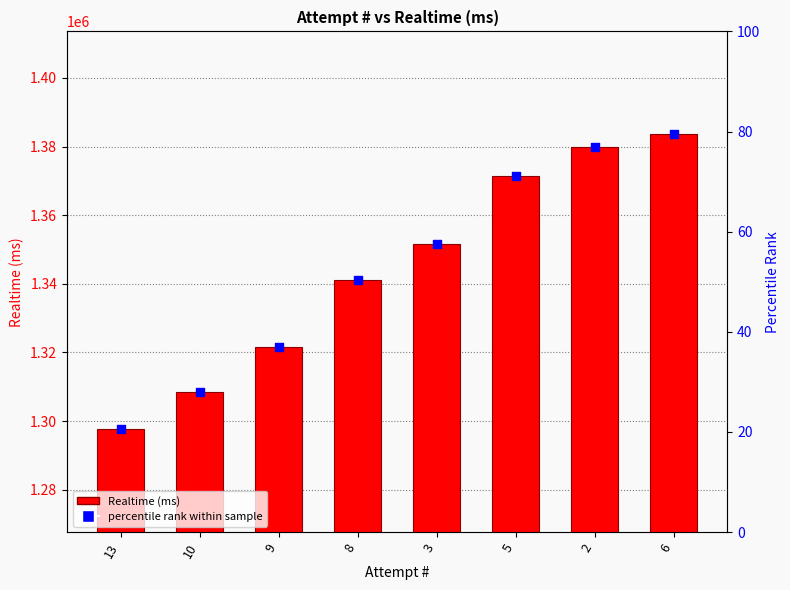

What is the change in value from 10 to 3?

+43128